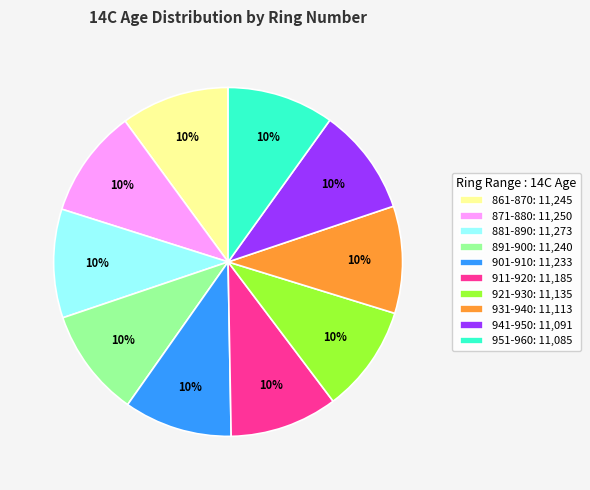

To the nearest percent, what is the combined percentage of 891-900 and 861-870?

20%